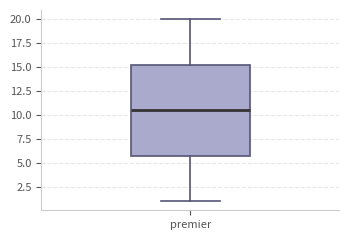

Read this box plot against the y-axis: the position of the median line, the range covered by the box, and the ends of both whiskers. The values are not printed on the chart, so give them approximately, as read against the axis.

median 10.5, box 6.0 to 15.5, whiskers 1.0 to 20.0